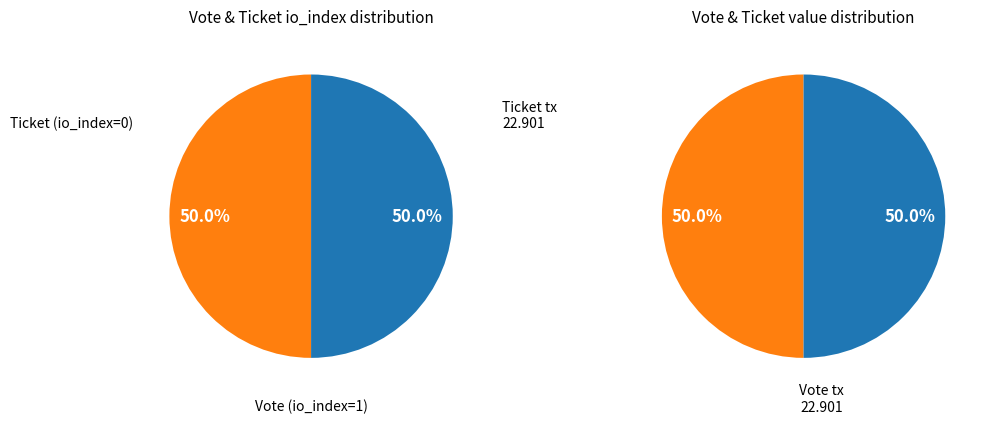

Combined, what portion of the pie is Vote (io_index=1) and Ticket (io_index=0)?

100.0%